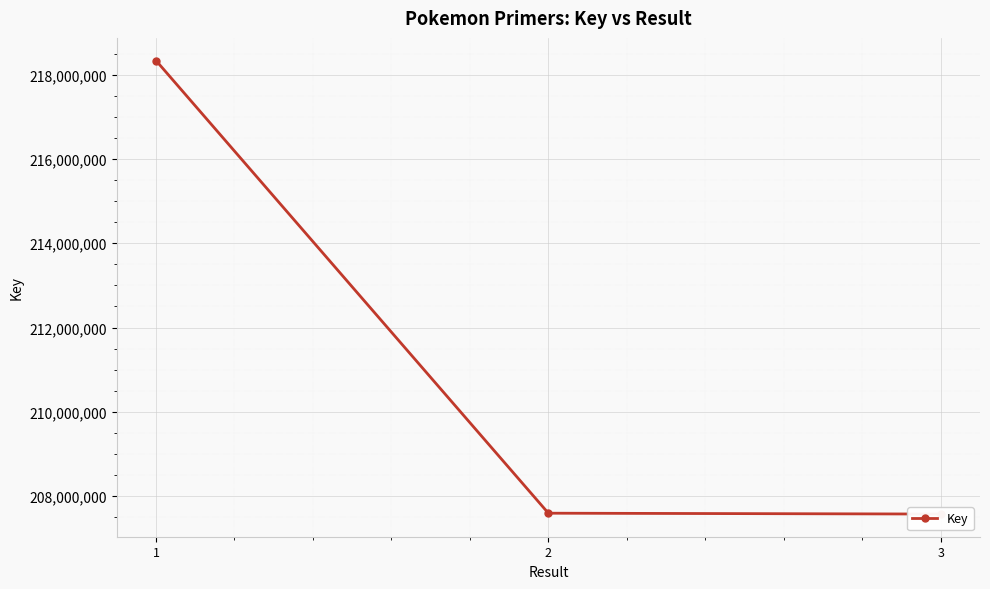

What is the difference between the values at 2 and 1?

10741300